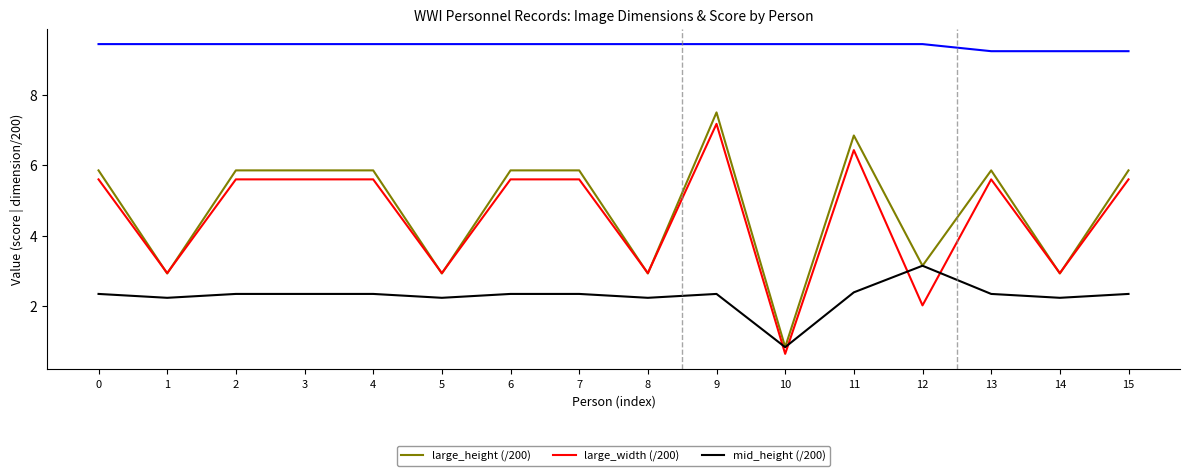

Rank the series at 9 from highest to lowest value.

large_height (/200), large_width (/200), mid_height (/200)